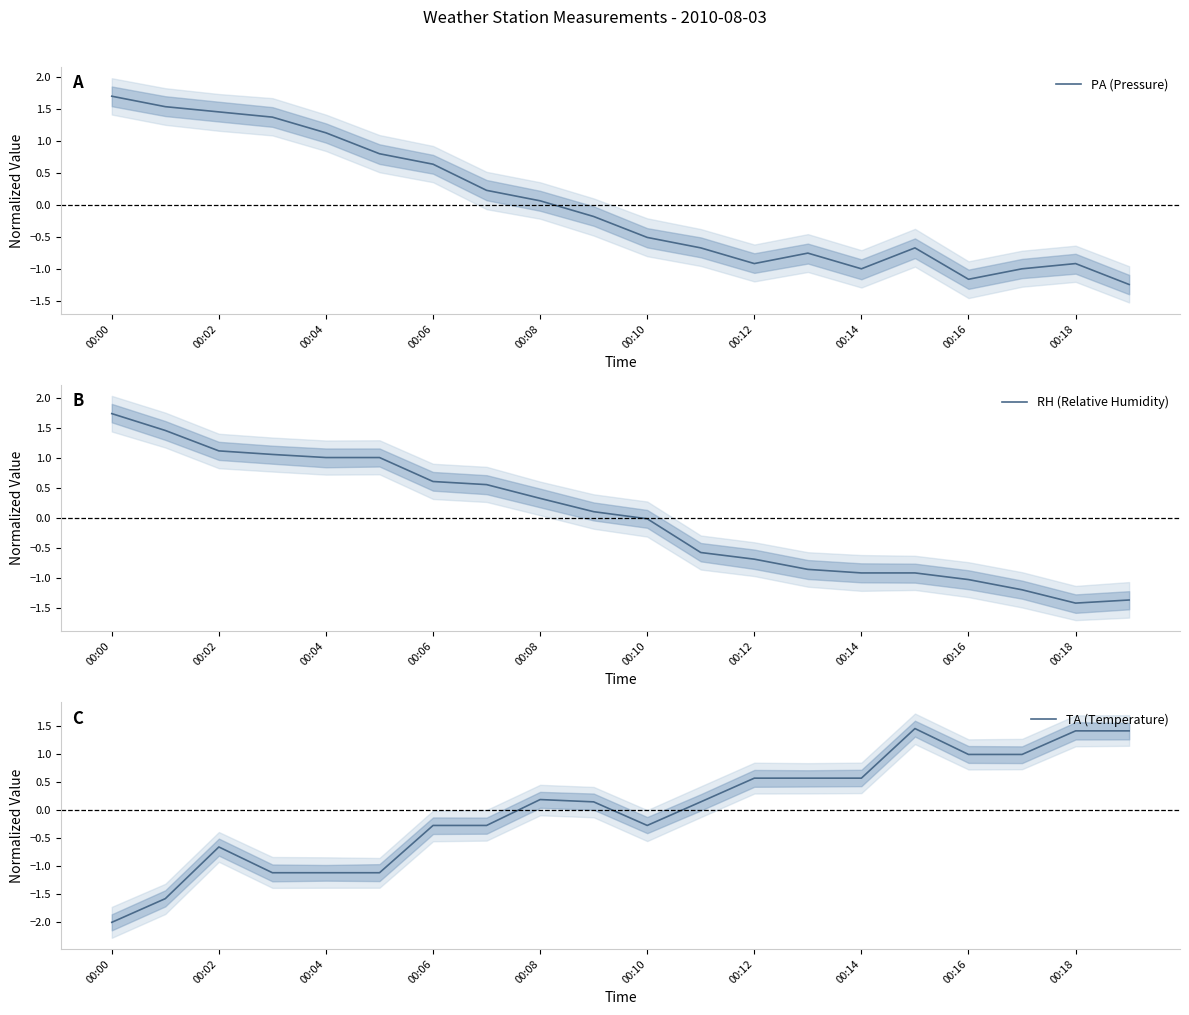

Reading left to right, extract all data points from this chart.

PA (Pressure): 1.7	1.5	1.5	1.4	1.1	0.8	0.6	0.2	0.1	-0.2	-0.5	-0.7	-0.9	-0.7	-1.0	-0.7	-1.2	-1.0	-0.9	-1.2
RH (Relative Humidity): 1.7	1.5	1.1	1.1	1.0	1.0	0.6	0.6	0.3	0.1	-0.0	-0.6	-0.7	-0.9	-0.9	-0.9	-1.0	-1.2	-1.4	-1.4
TA (Temperature): -2.0	-1.6	-0.7	-1.1	-1.1	-1.1	-0.3	-0.3	0.2	0.1	-0.3	0.1	0.6	0.6	0.6	1.5	1.0	1.0	1.4	1.4